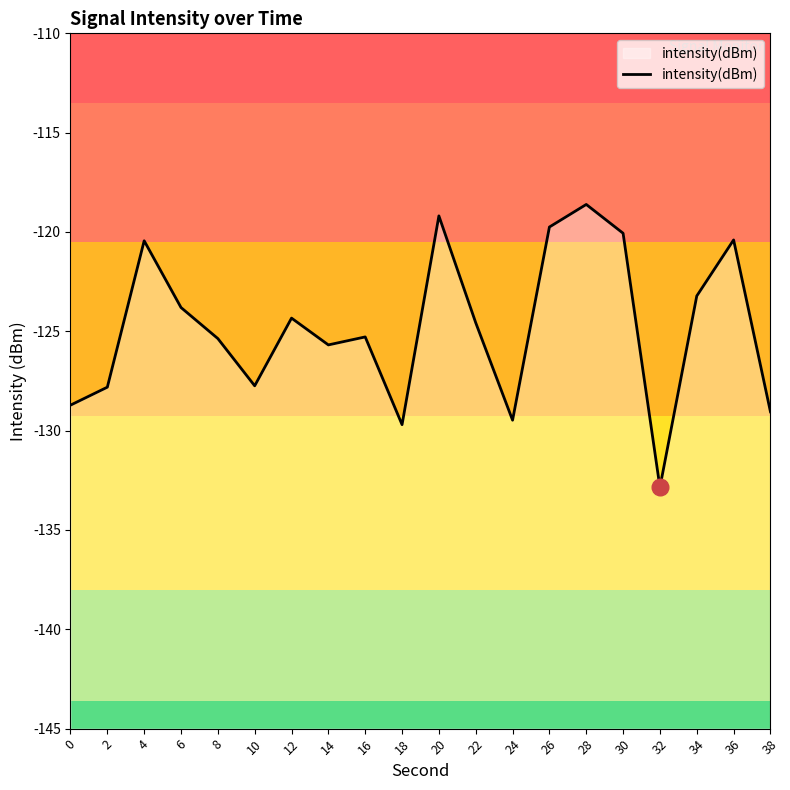

Reading left to right, extract all data points from this chart.

0=-128.7	2=-127.8	4=-120.4	6=-123.8	8=-125.4	10=-127.7	12=-124.3	14=-125.7	16=-125.3	18=-129.7	20=-119.2	22=-124.6	24=-129.5	26=-119.8	28=-118.6	30=-120.1	32=-132.9	34=-123.2	36=-120.4	38=-129.1